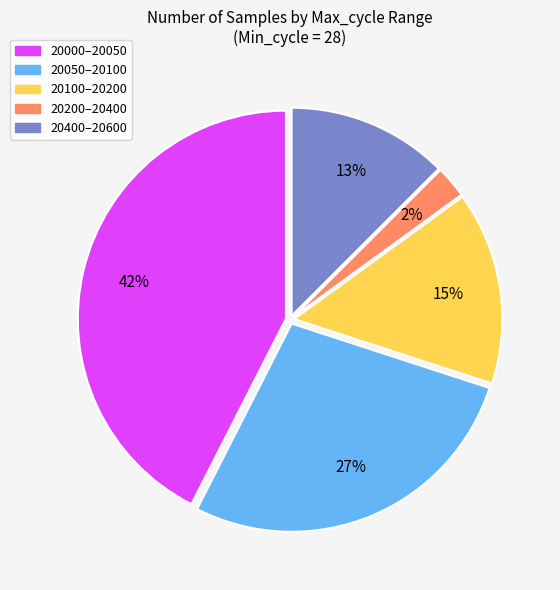

To the nearest percent, what is the average slice percentage?

20%